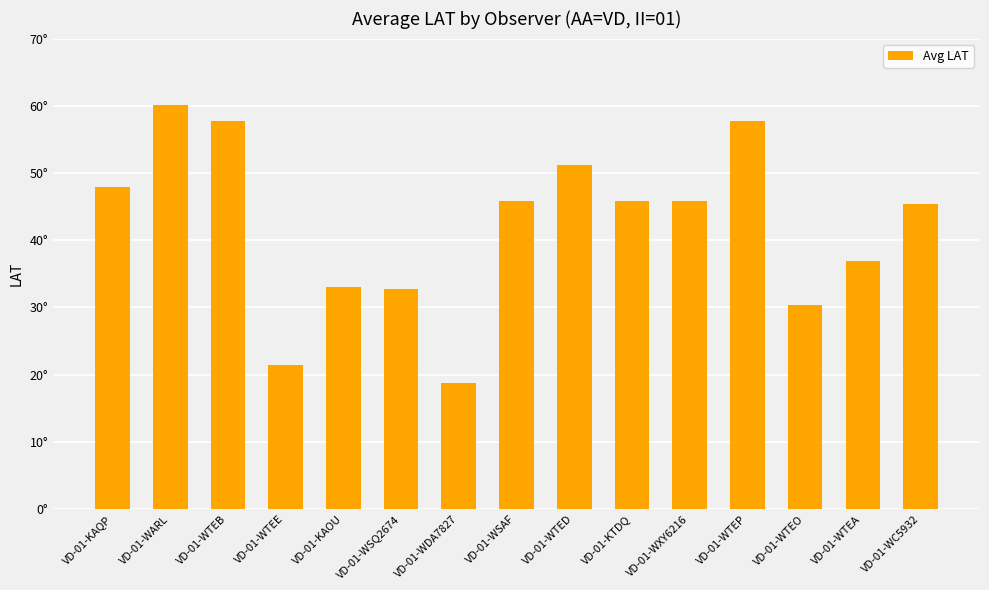

What is the greatest value displayed?

60.1